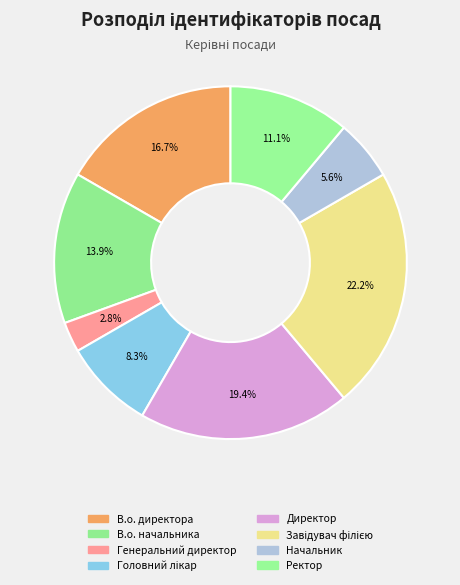

To the nearest percent, what percentage of the pie is Начальник?

6%